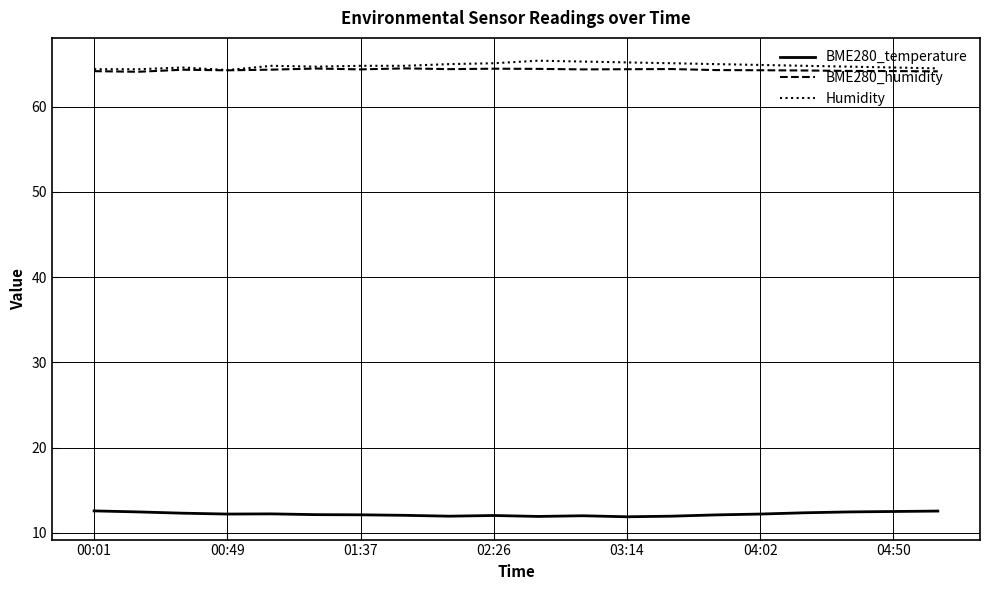

What is the minimum value for BME280_temperature?

11.9